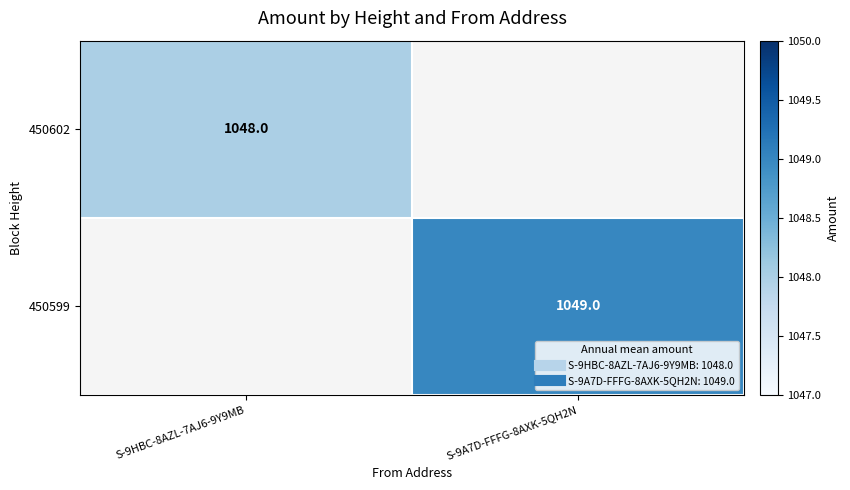

At which label does 450602 reach its minimum?

S-9A7D-FFFG-8AXK-5QH2N